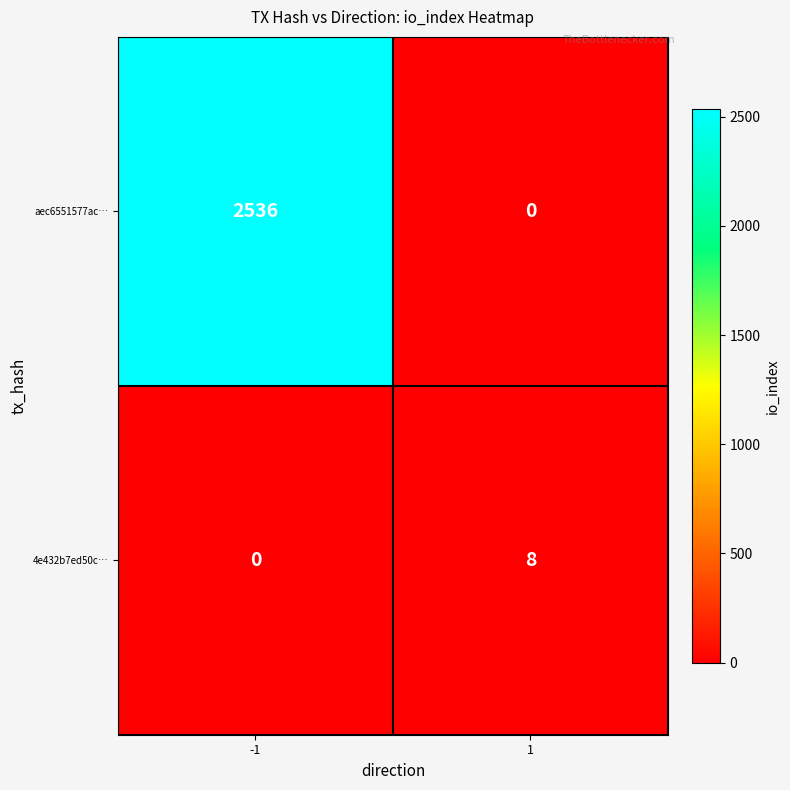

What is the greatest value displayed?

2536